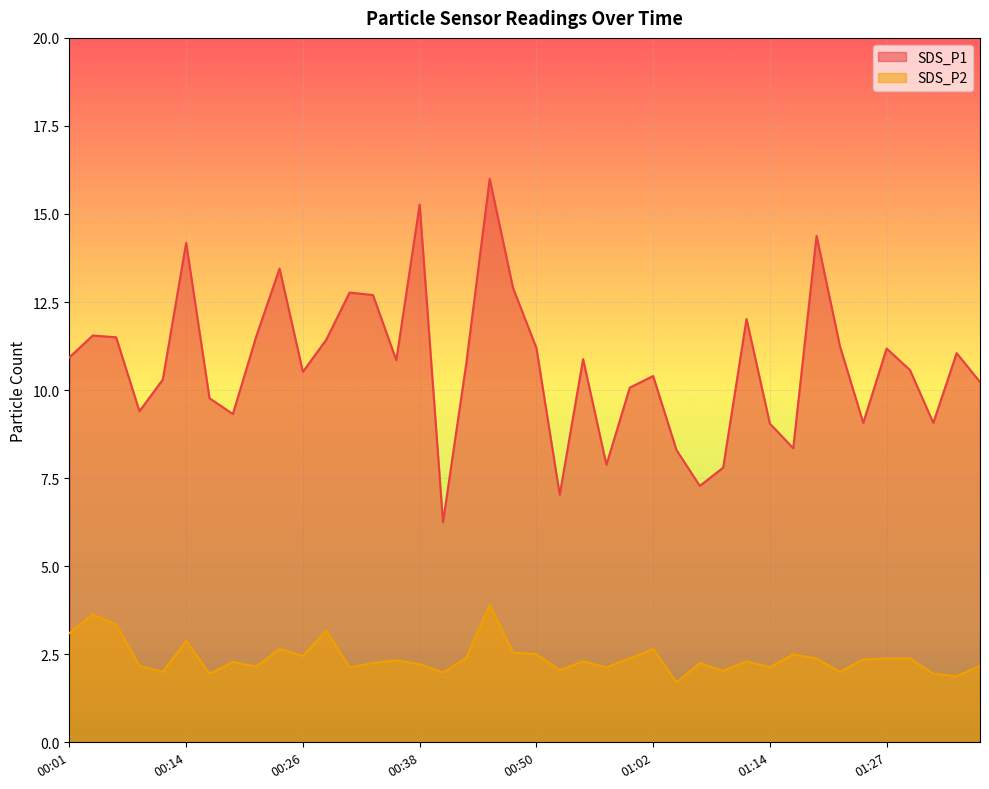

True or false: SDS_P2 and SDS_P1 intersect in this chart.

False